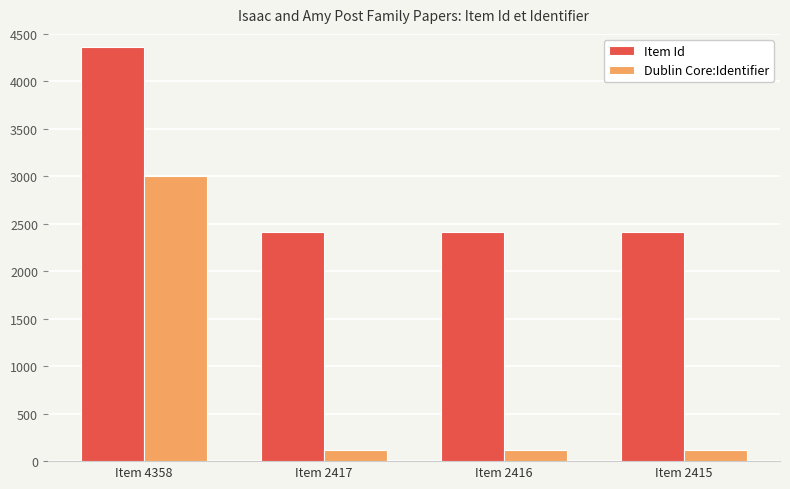

What is the spread (max minus min) of values at Item 2417?

2301